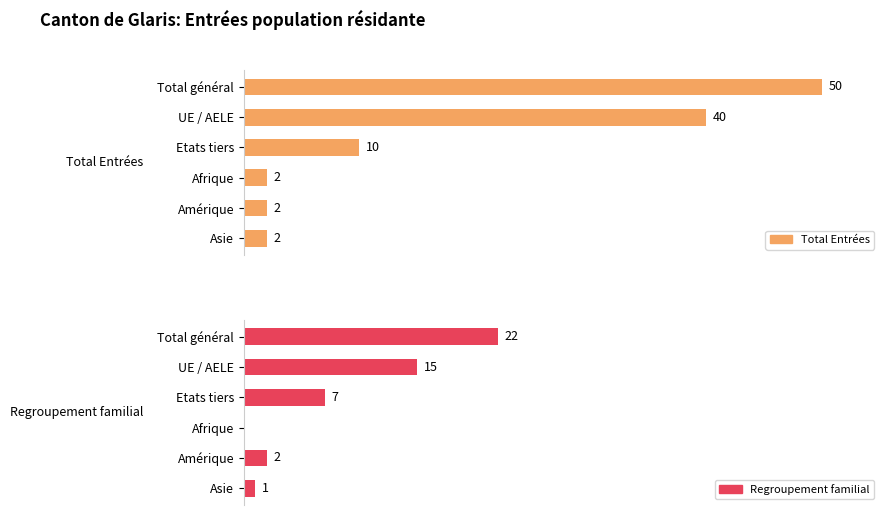

How many data points in Total Entrées are less than 10?

3